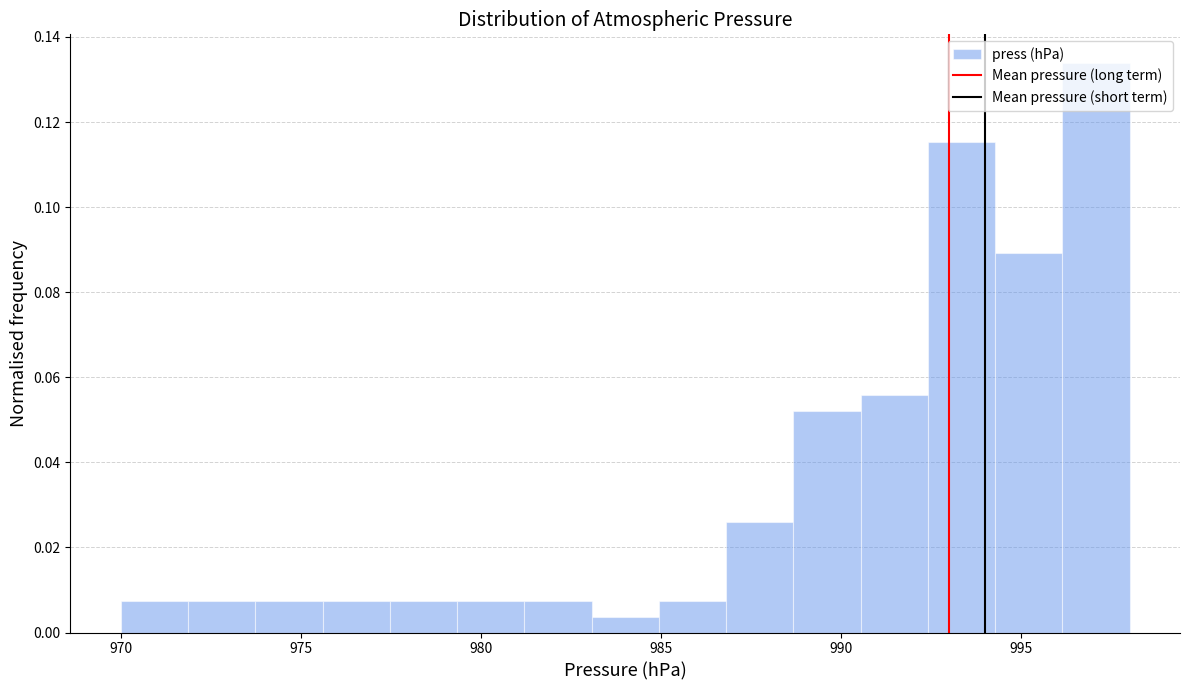

Around what value on the x-axis is the tallest bar? Give the approximate position of its centre, as read against the axis.

997.0